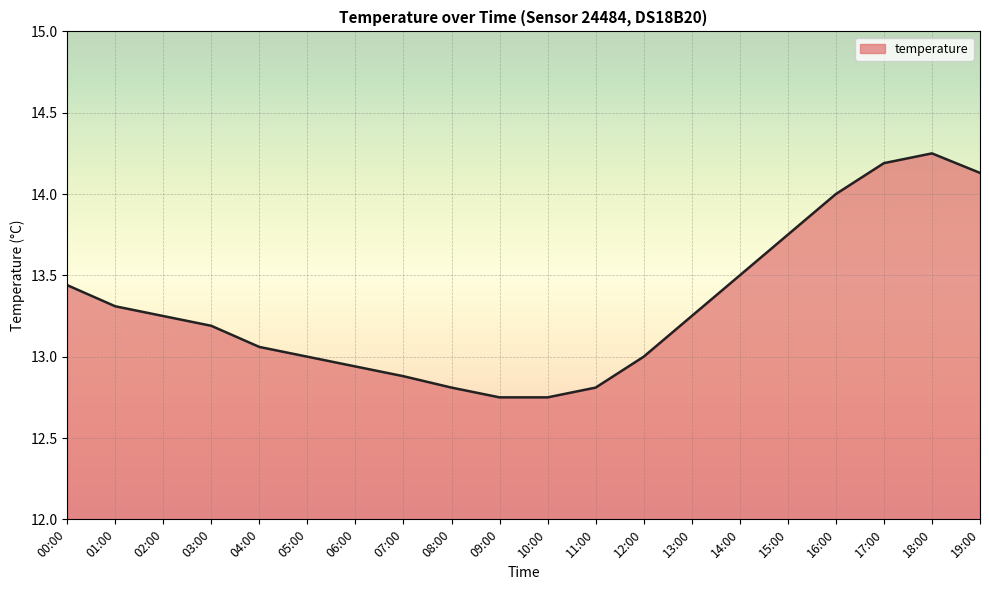

Which label corresponds to the largest value in the chart?

18:00